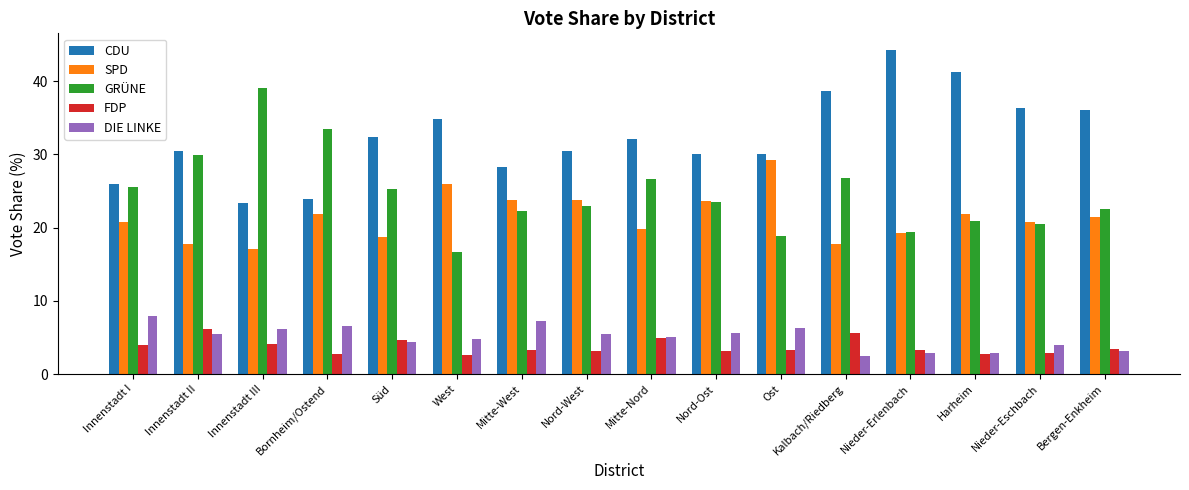

What are all the series names shown in the legend?

CDU, SPD, GRÜNE, FDP, DIE LINKE